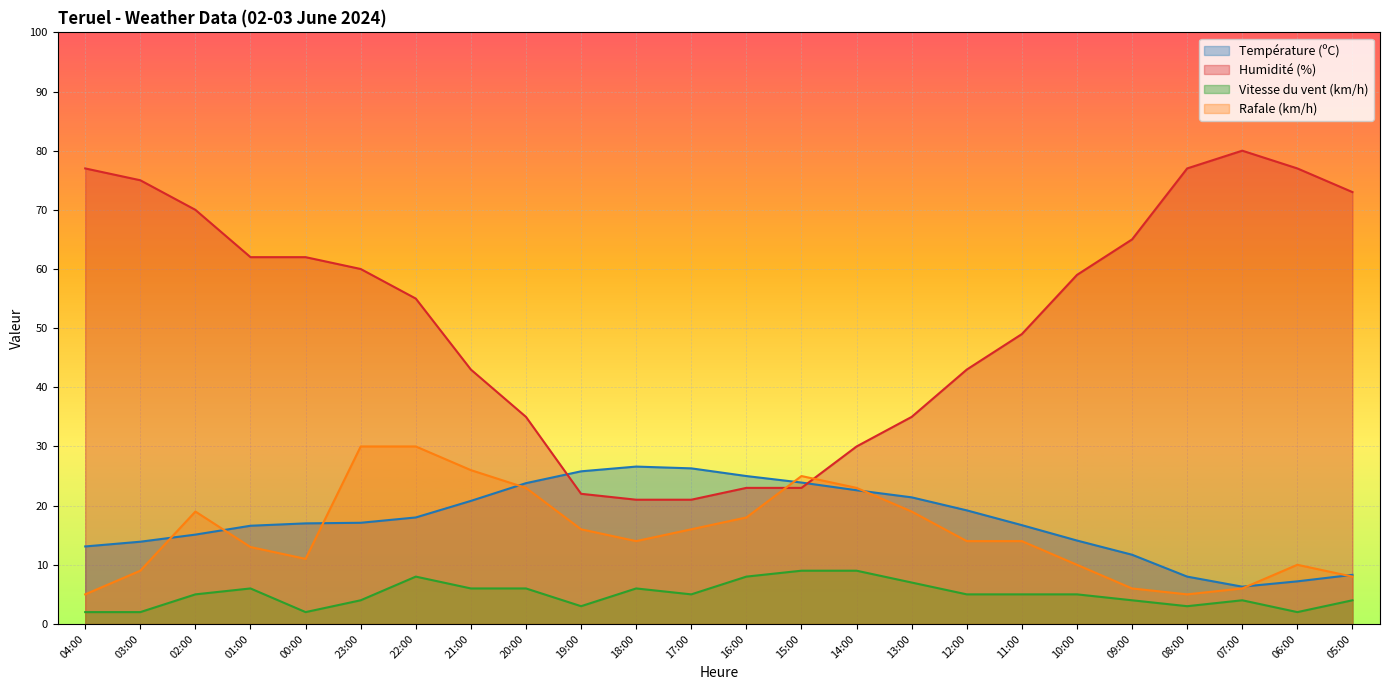

What is the label of the 18th point from the right?

22:00